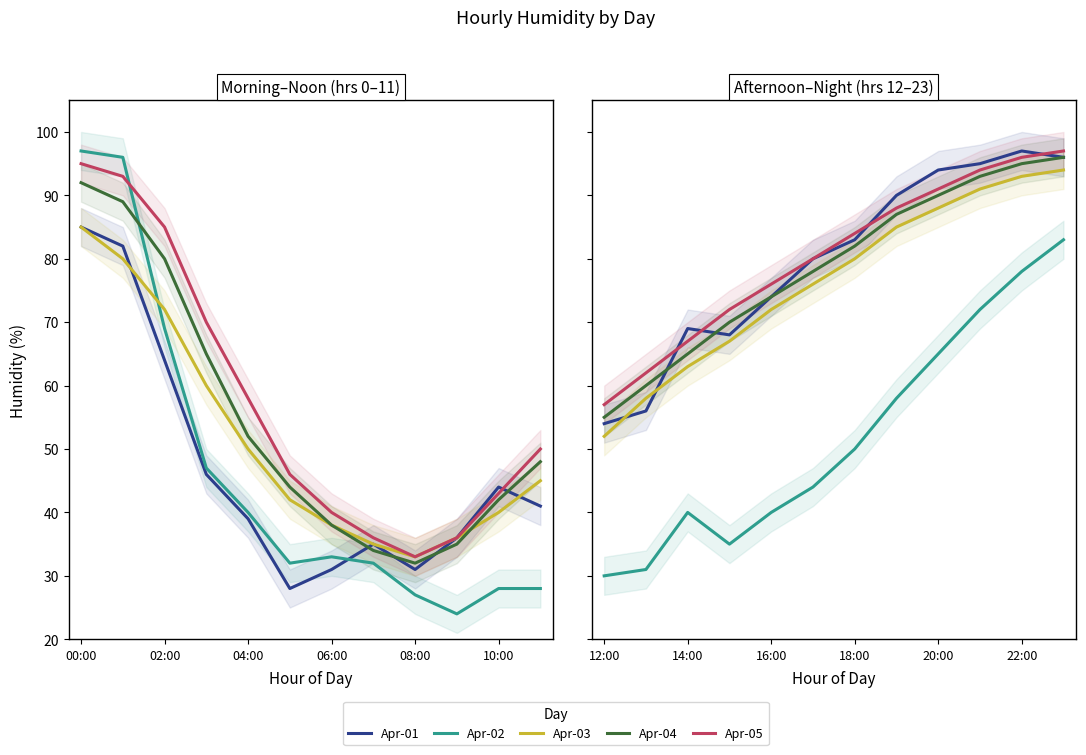

What is the value of the Apr-02 point at the 12th from the left?

83